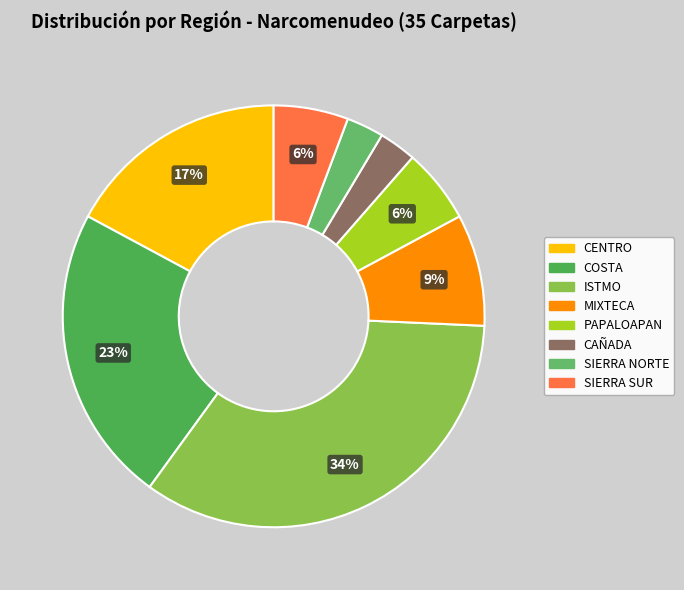

Do CAÑADA and SIERRA NORTE together represent more than half of the pie?

No